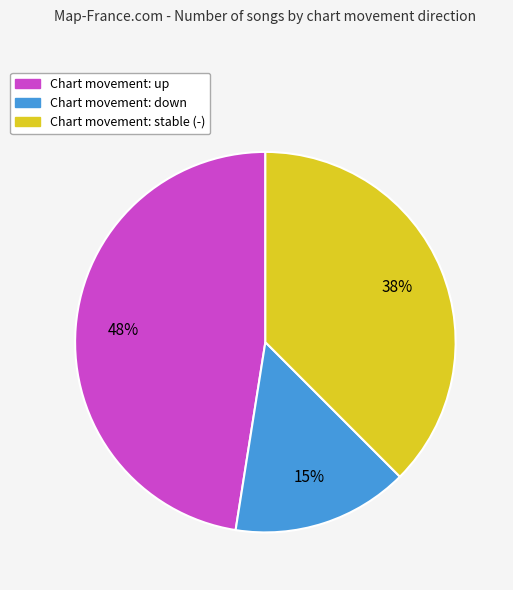

Is there a majority slice in this chart?

No